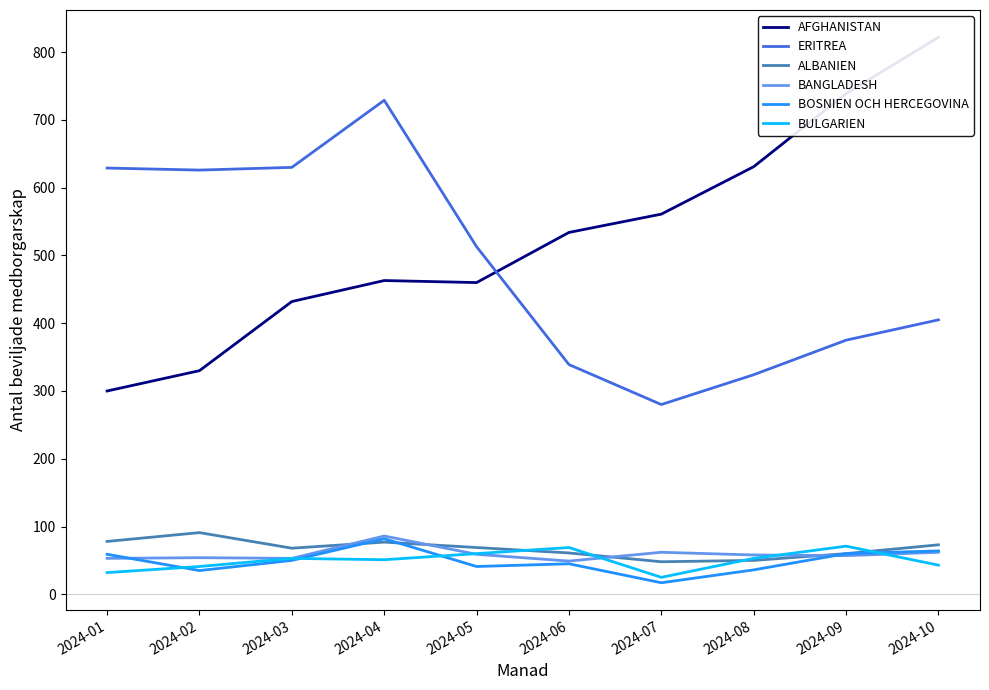

After their last crossing, which series has the higher values: BANGLADESH or ALBANIEN?

ALBANIEN